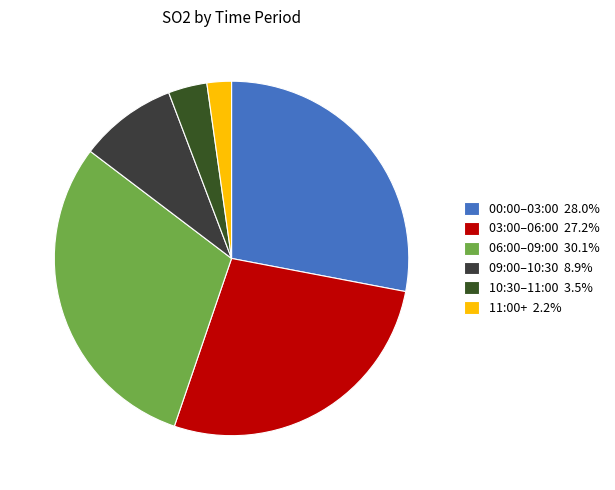

Count the number of slices in the pie.

6